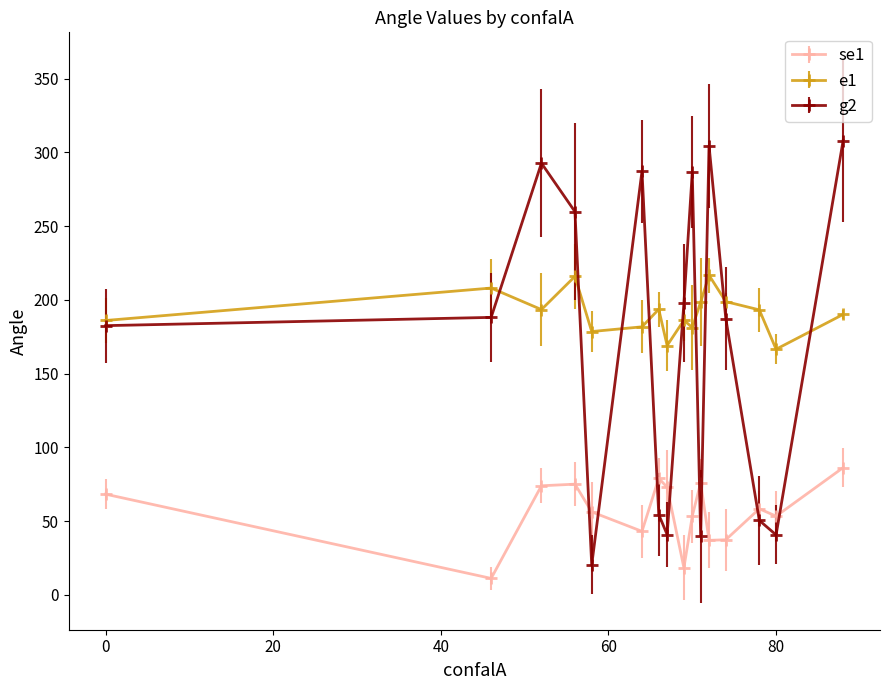

How many interior local valleys does the se1 series have?

5